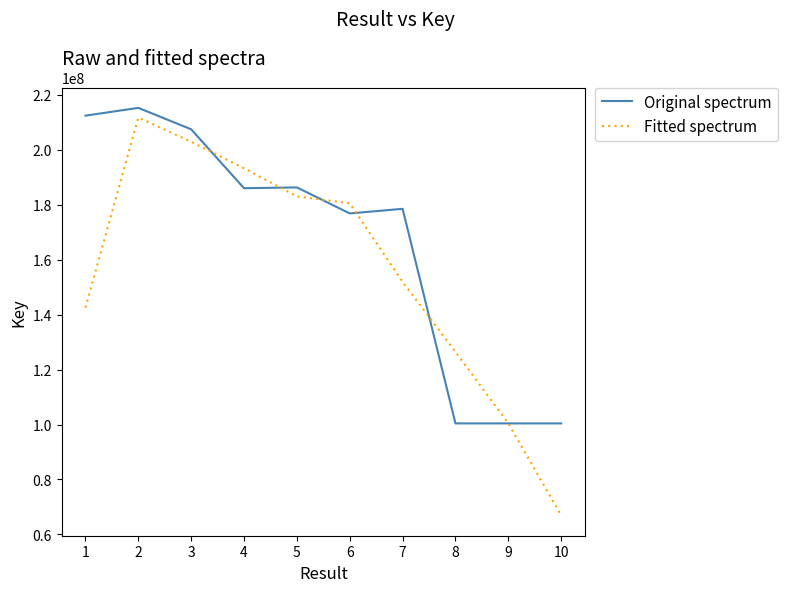

What is the difference between the maximum and second lowest values in the Original spectrum series?

114875609.0